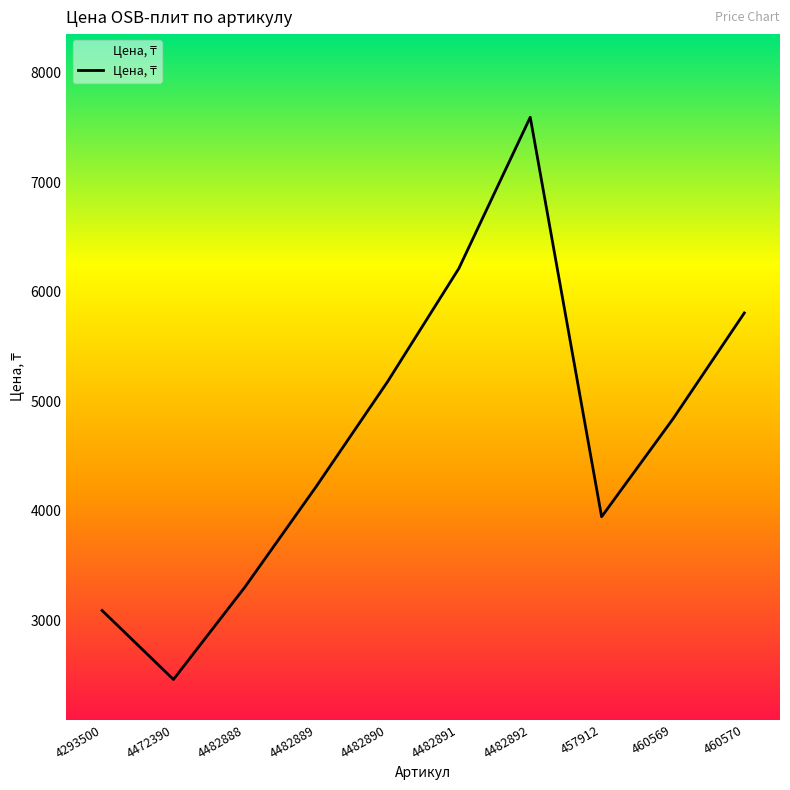

Reading left to right, extract all data points from this chart.

3088.5	2458.5	3301.4	4220.6	5178.5	6214.2	7595.1	3945.1	4839.0	5806.8